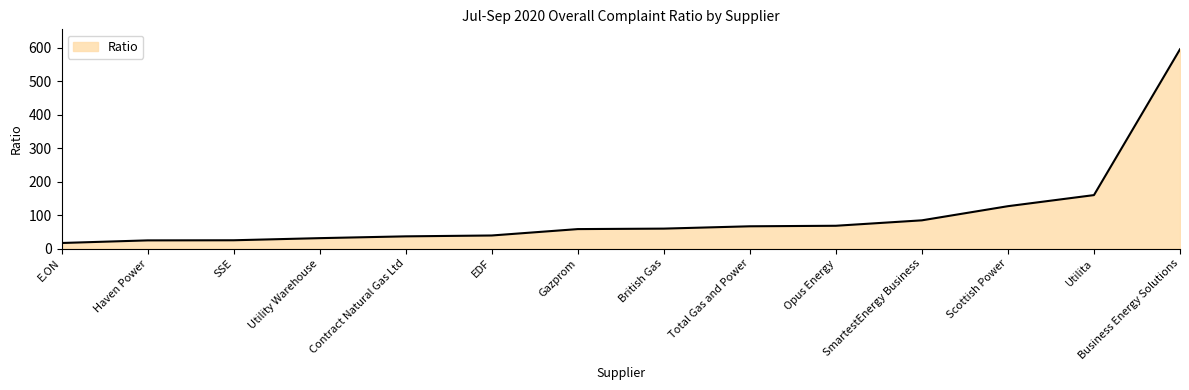

The value at SmartestEnergy Business is 58.5. True or false?

False